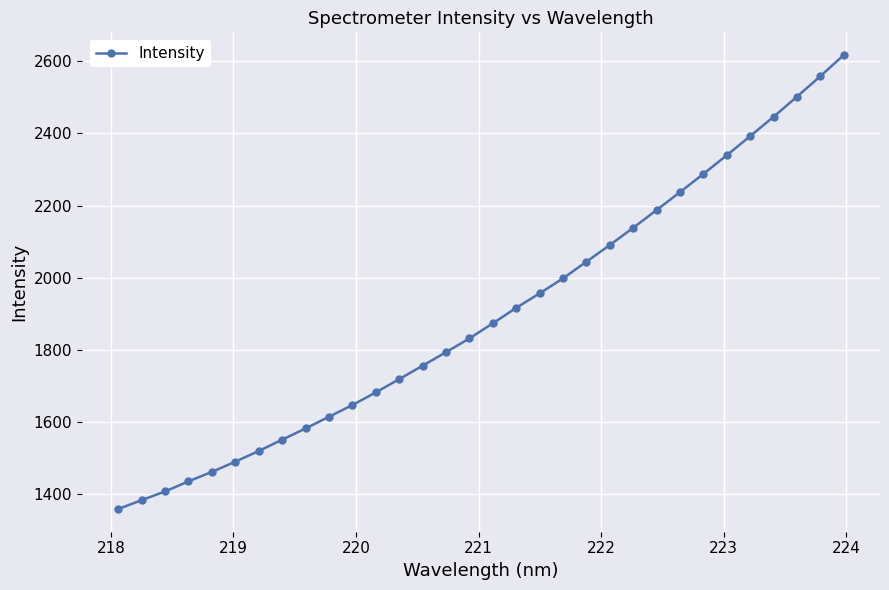

Reading left to right, list all the values displayed in this chart.

1358.8	1383.3	1407.5	1435.5	1461.7	1490.1	1519.6	1551.1	1582.2	1614.6	1647.1	1682.3	1718.9	1756.3	1793.7	1832.0	1873.7	1916.7	1956.8	1998.4	2044.7	2090.8	2138.7	2187.8	2237.6	2288.0	2339.8	2392.7	2446.3	2502.1	2558.8	2617.5